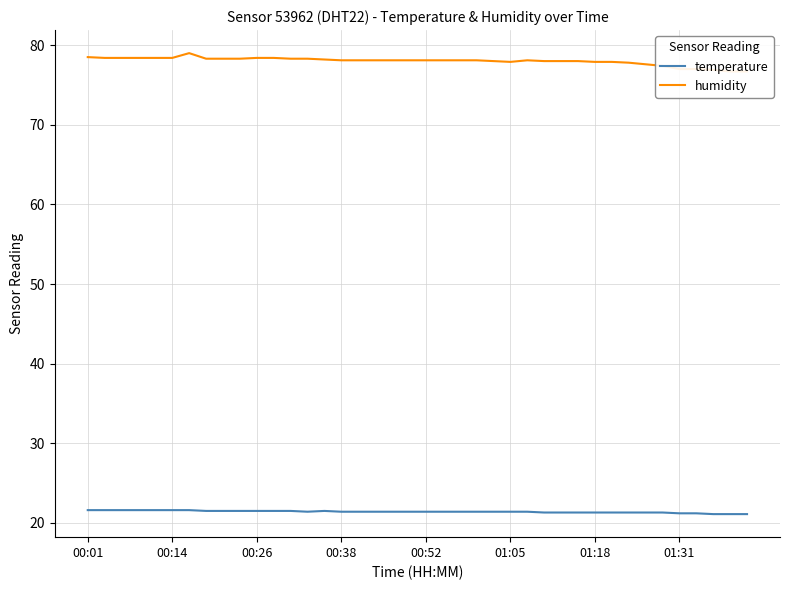

What is the highest value of the temperature series?

21.6